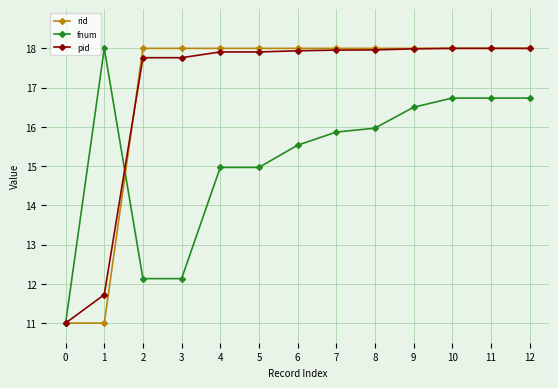

Read the fnum value at 11.

16.7